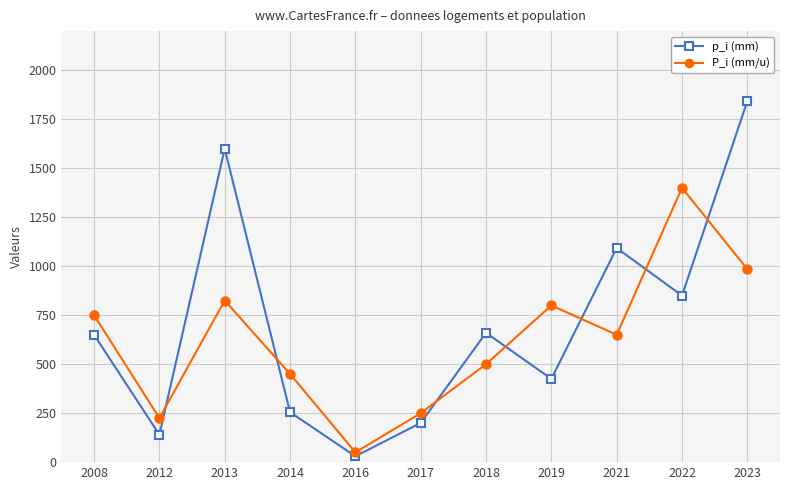

Reading left to right, what are all the values shown in this chart?

p_i (mm): 650	140	1600	255	30	200	660	425	1093	850	1843
P_i (mm/u): 750	225	825	450	50	250	500	800	650	1400	985